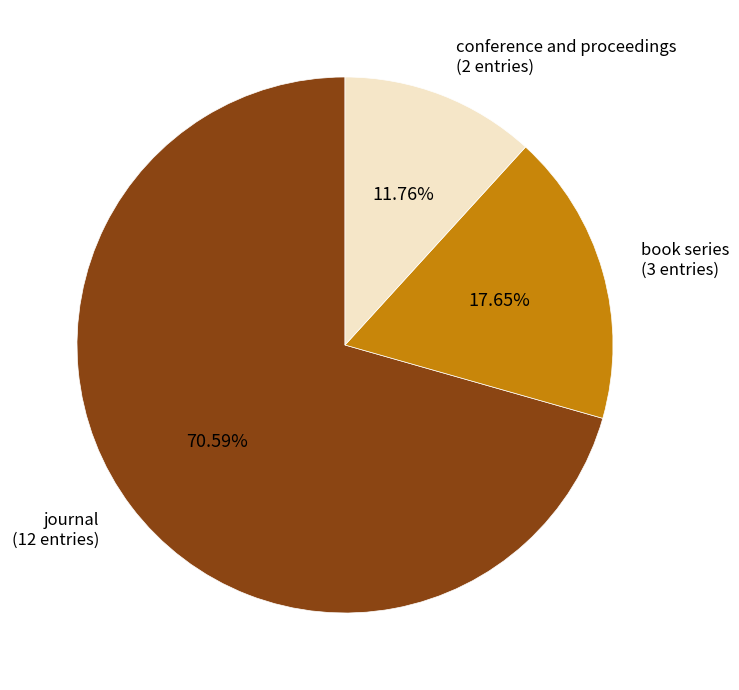

Rank the categories by value from highest to lowest.

journal, book series, conference and proceedings